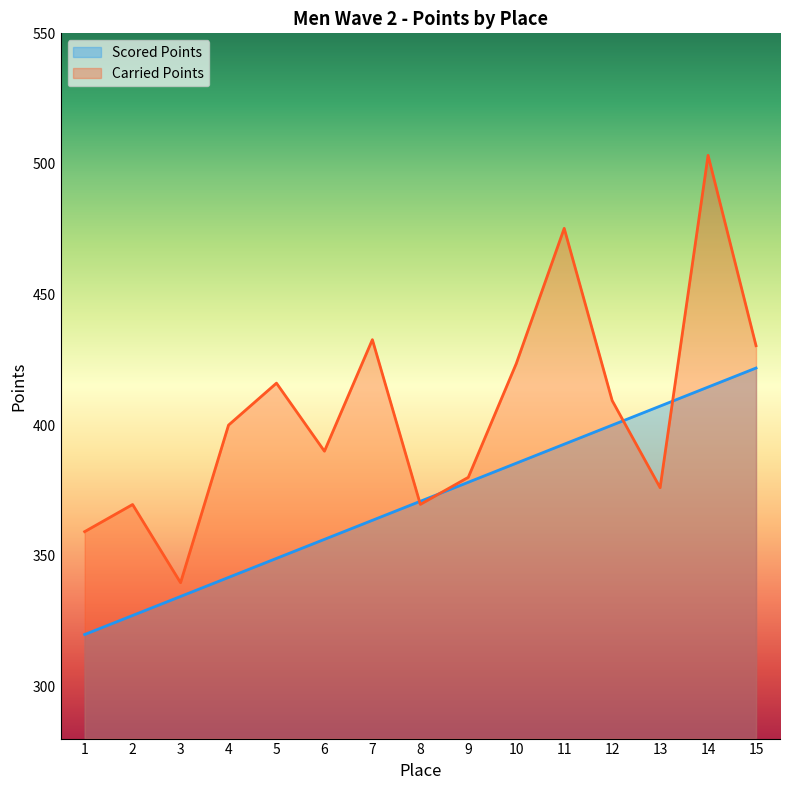

What is the approximate value of Scored Points at 6?

356.3